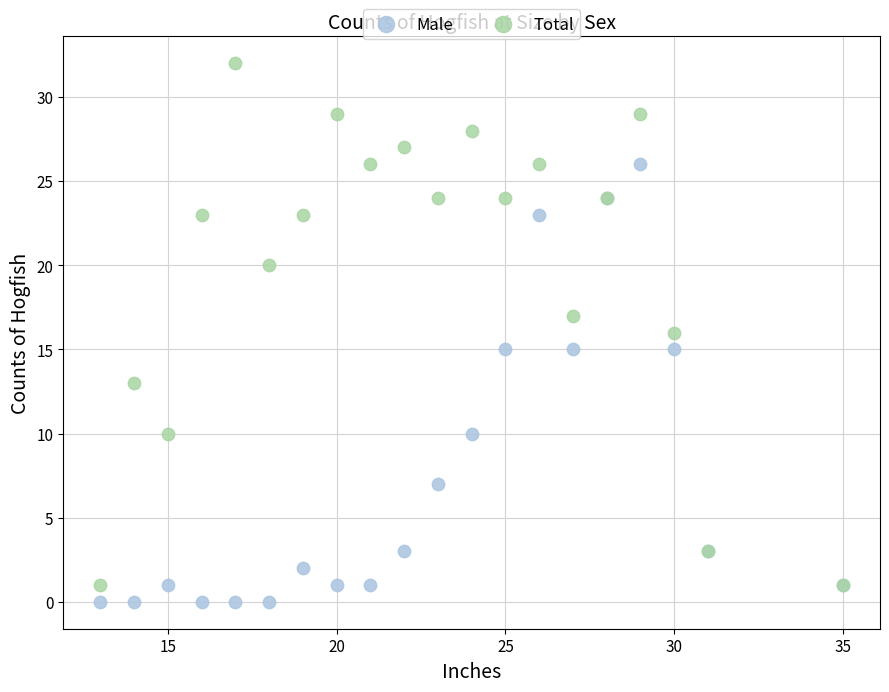

Which series reaches the minimum Y coordinate?

Male